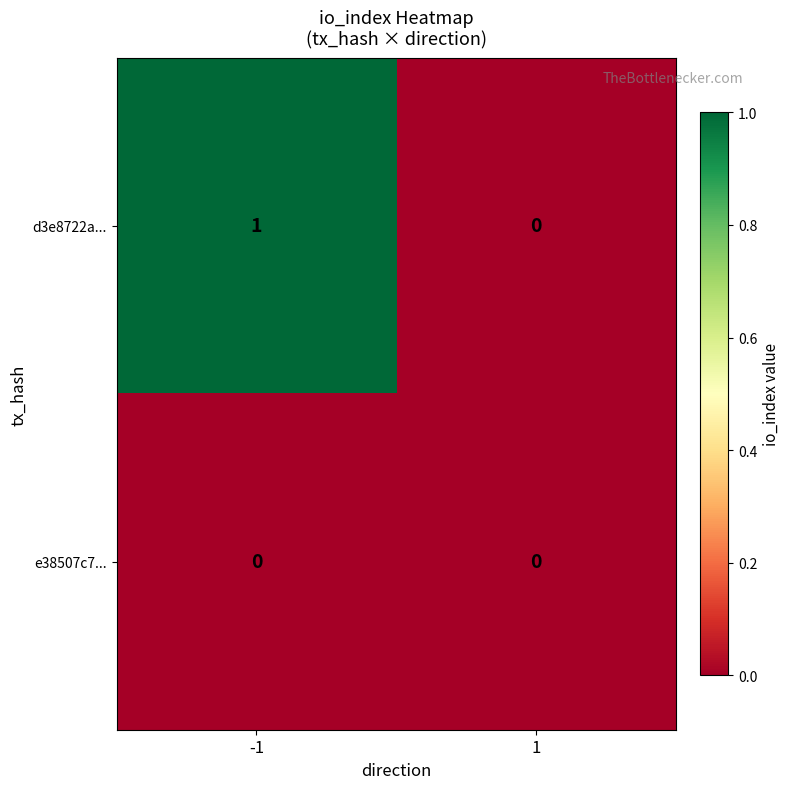

Reading left to right, transcribe all the data shown in this chart.

d3e8722a...: -1=1	1=0
e38507c7...: -1=0	1=0